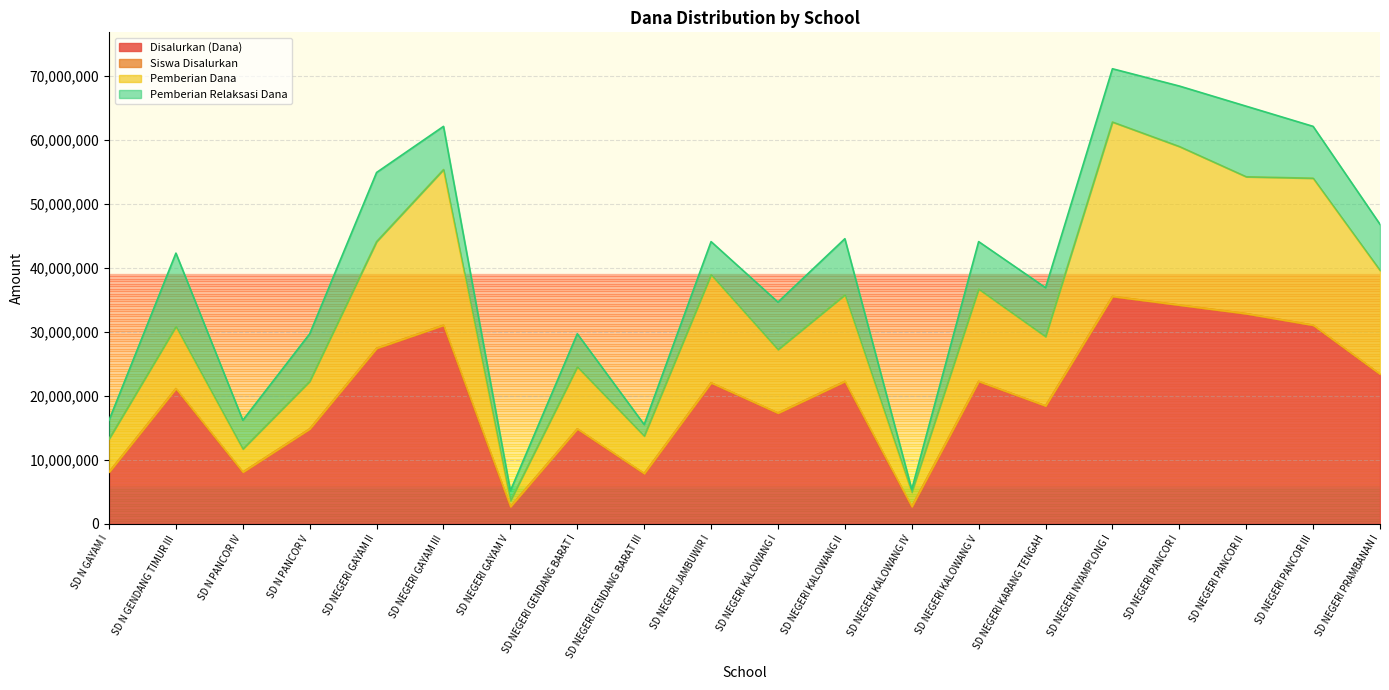

The Pemberian Dana series shows 21683850 at SD NEGERI PANCOR II. True or false?

False